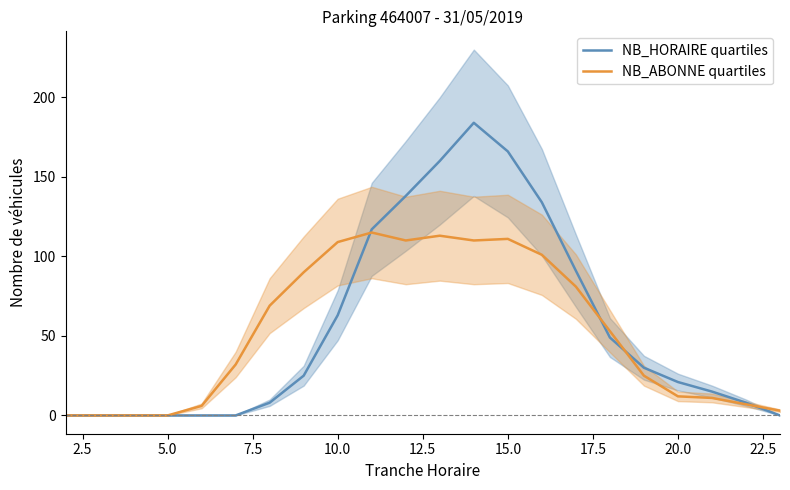

The value of NB_ABONNE quartiles at 10.0 is 109. True or false?

True